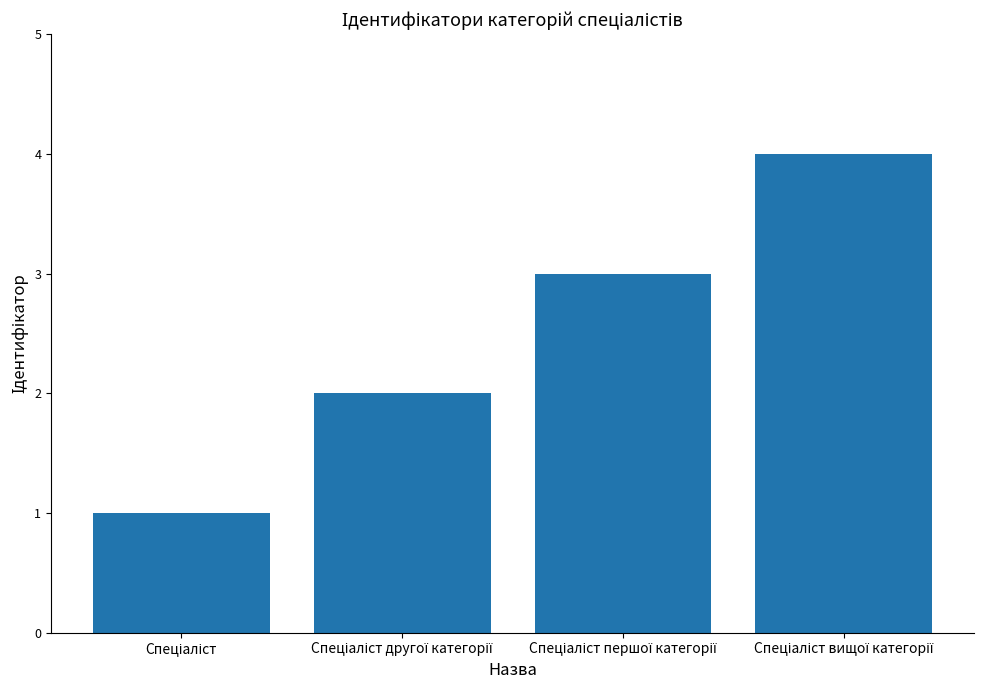

What is the difference between the maximum and minimum values?

3